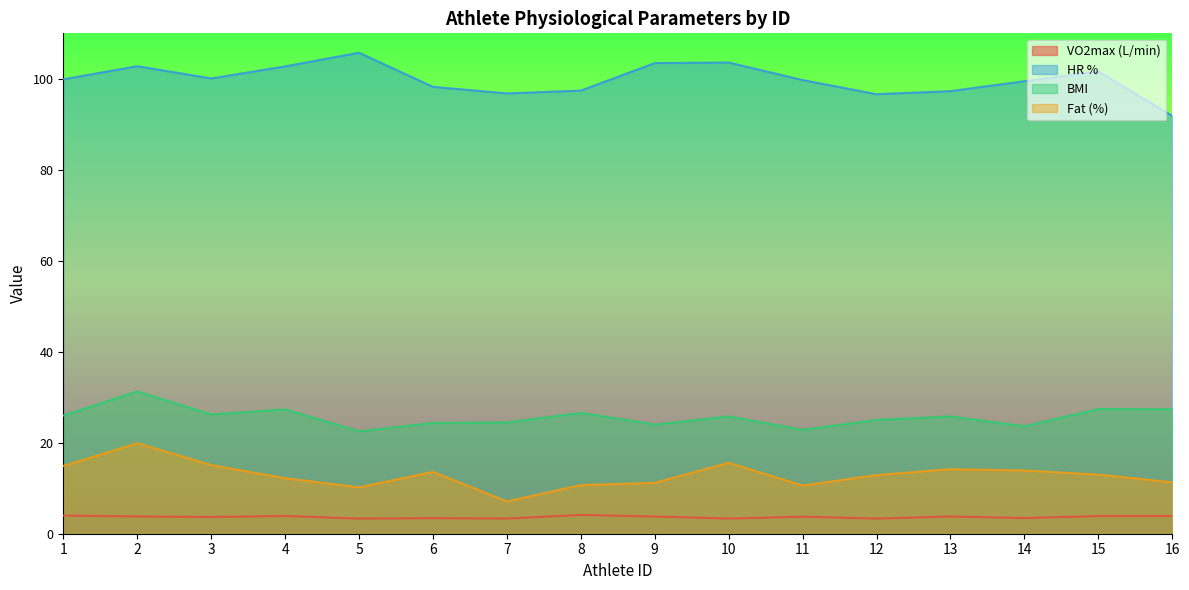

The value of VO2max (L/min) at 16 is 3.9. True or false?

True